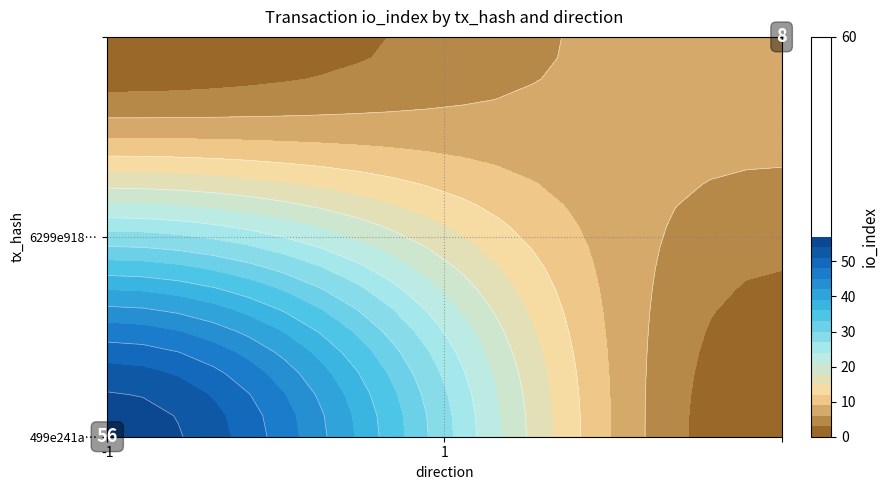

What is the sum of all 499e241a7712b379a70a2feda5985dc8fe1ec31 values?

55